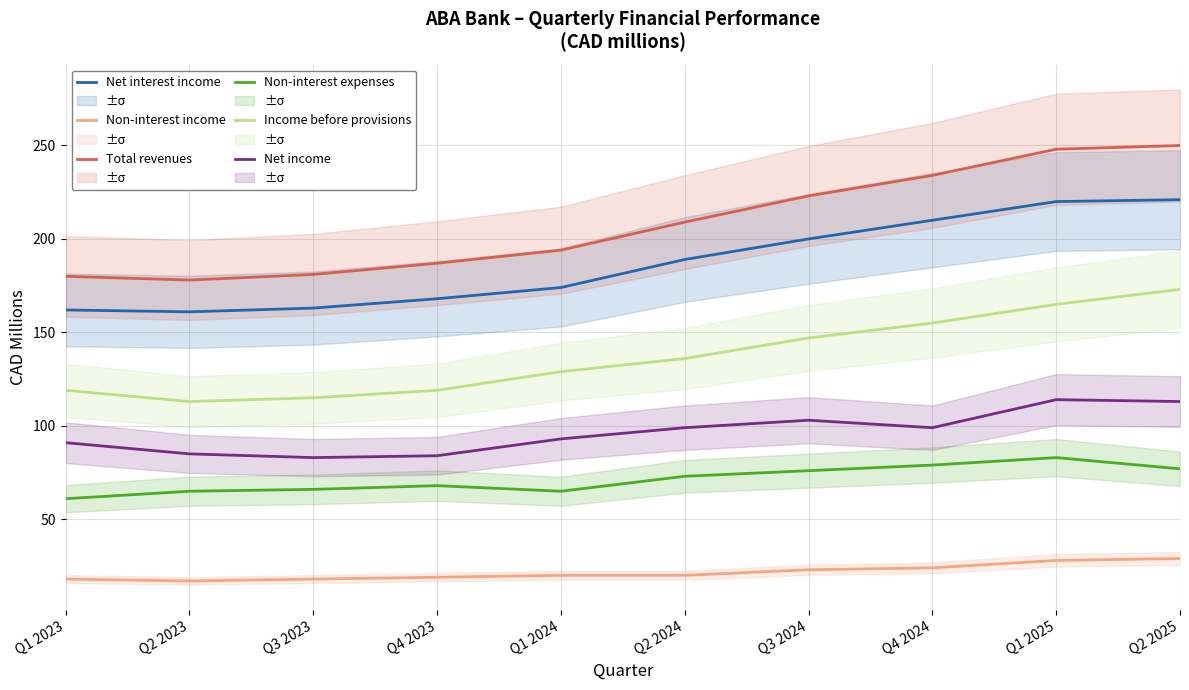

Which series has the largest range (max minus min)?

Total revenues